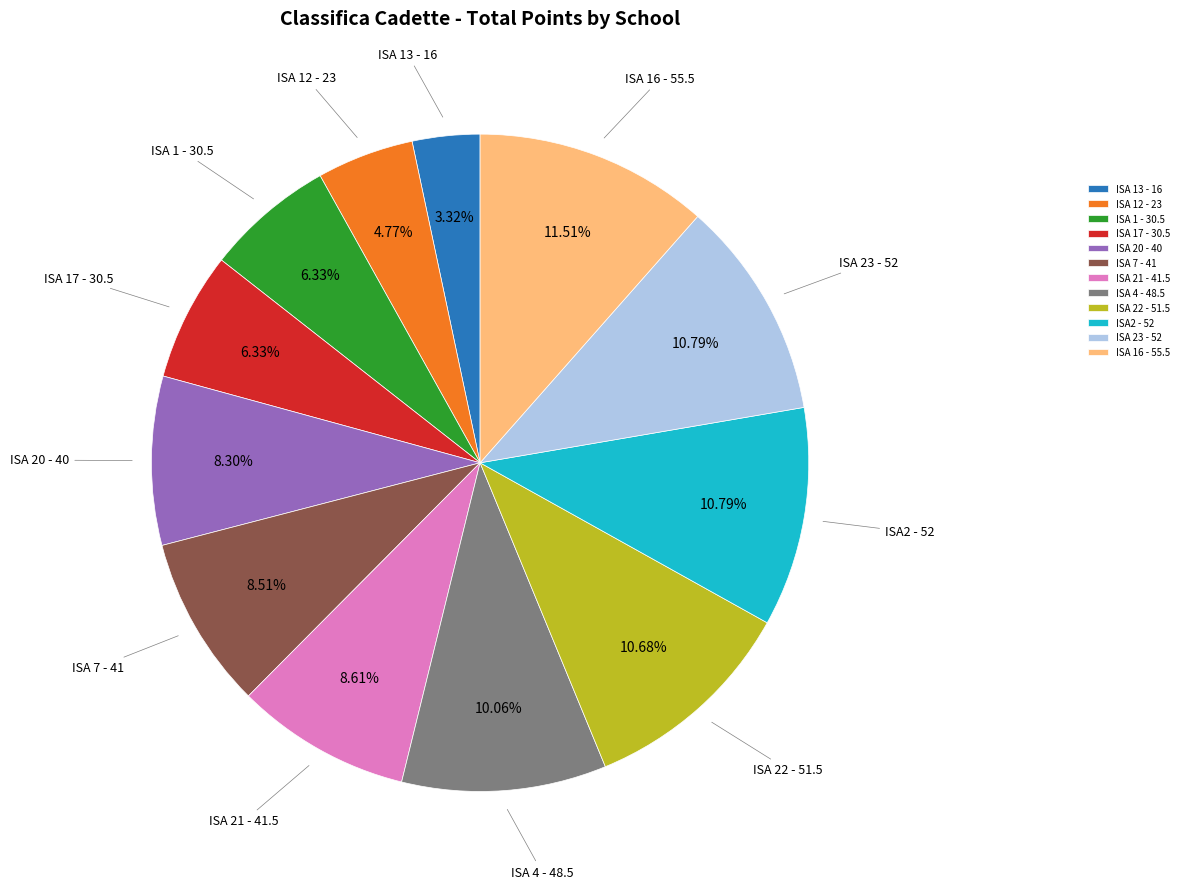

Which slice is the largest?

ISA 16